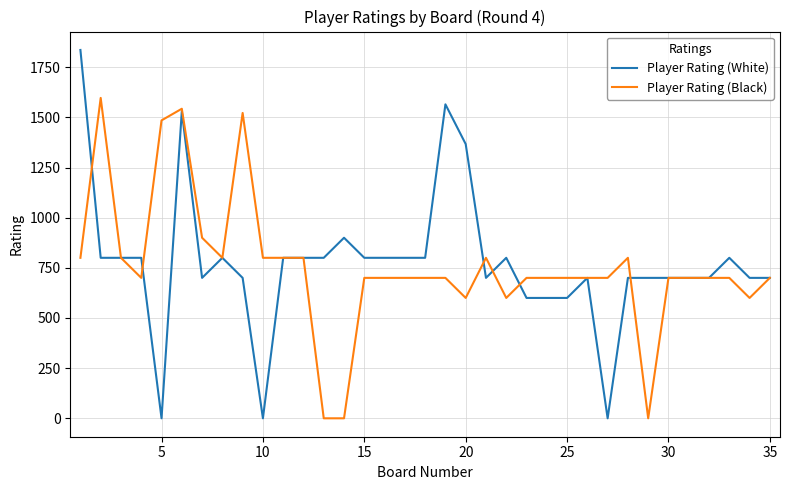

Which series has the widest spread of values?

Player Rating (White)